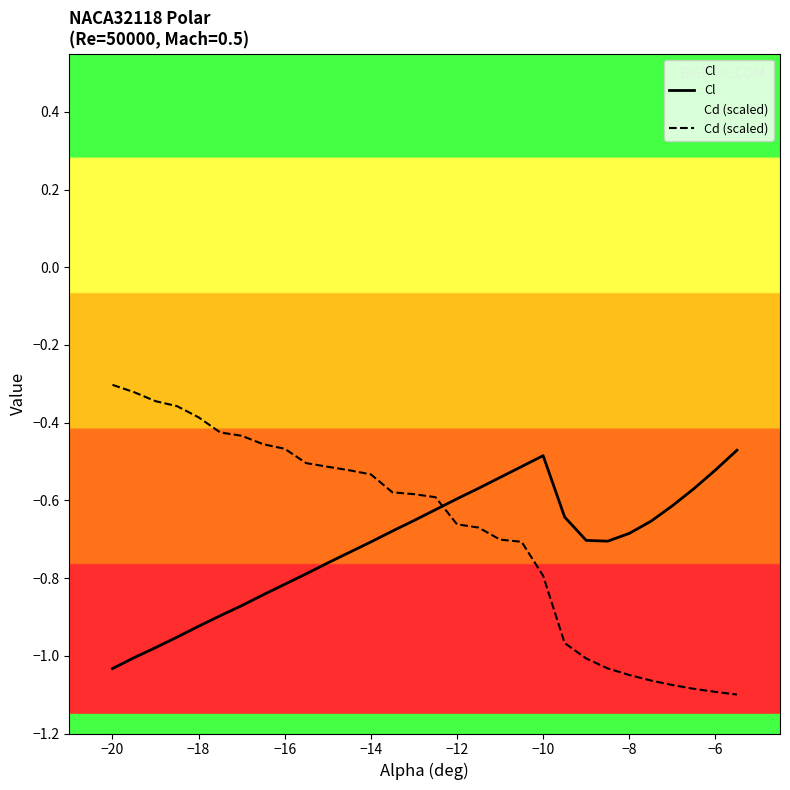

The Cl series shows -0.6 at −12. True or false?

True